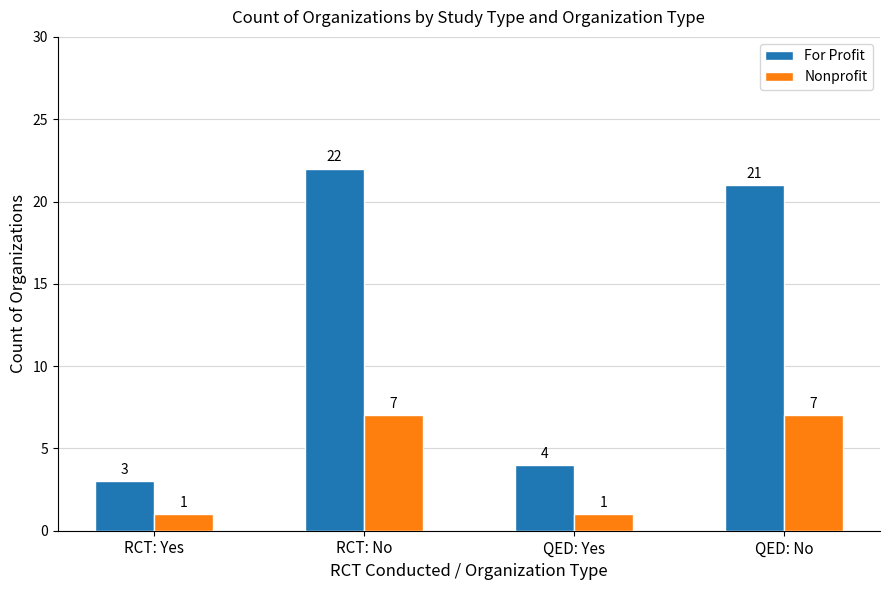

How many data points in For Profit are less than 21?

2